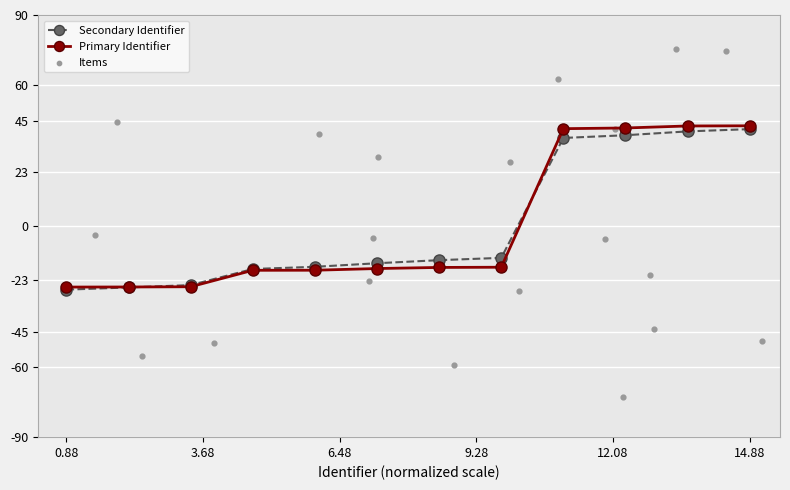

Which series has the largest total across all categories?

Secondary